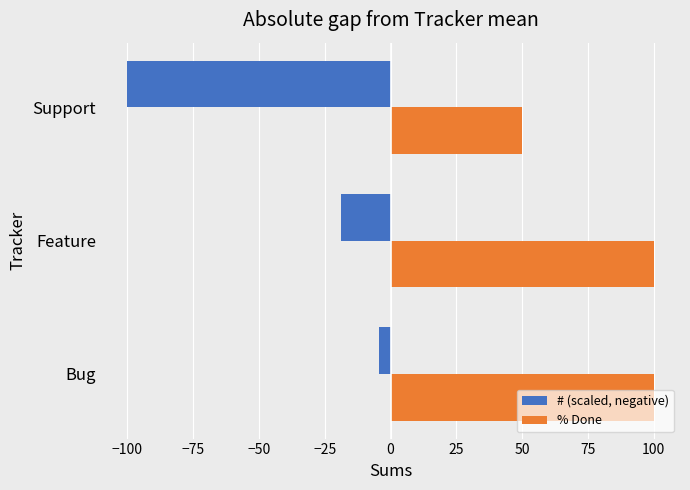

How many values in the % Done series are below 100?

1